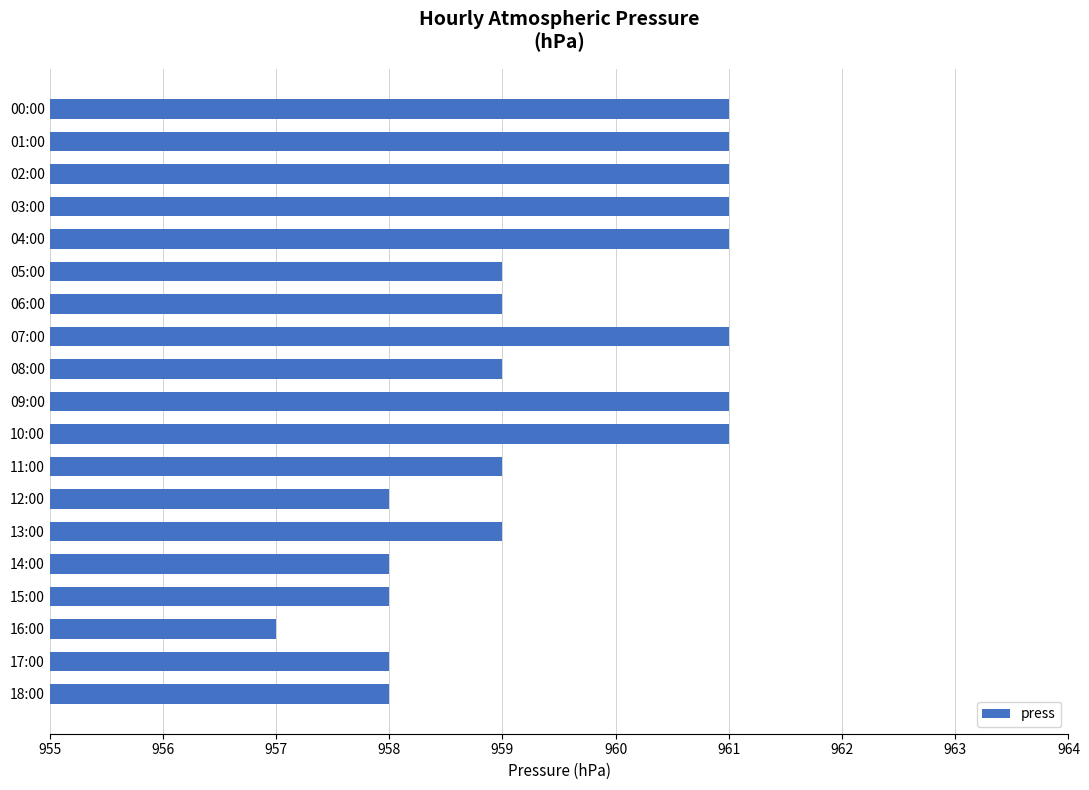

What is the sum of the values at 04:00 and 16:00?

1918